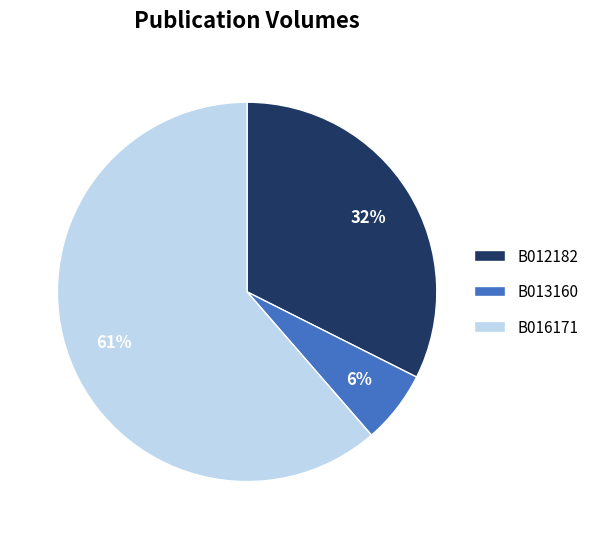

Is the sum of B016171 and B012182 greater than half?

Yes